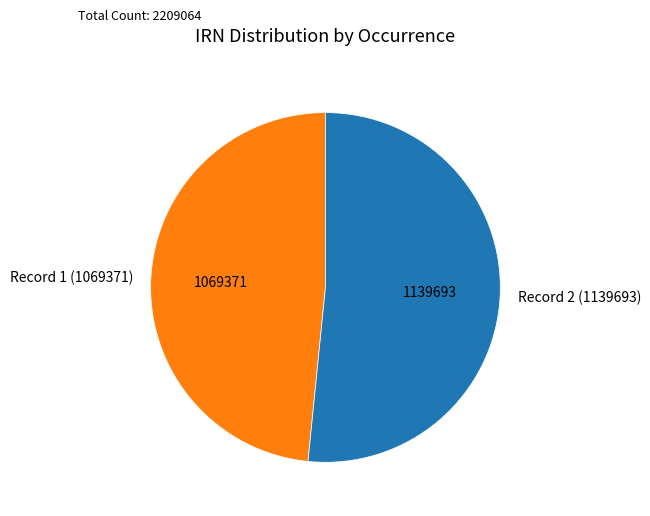

The Record 2 (1139693) slice represents 46% of the pie. True or false?

False